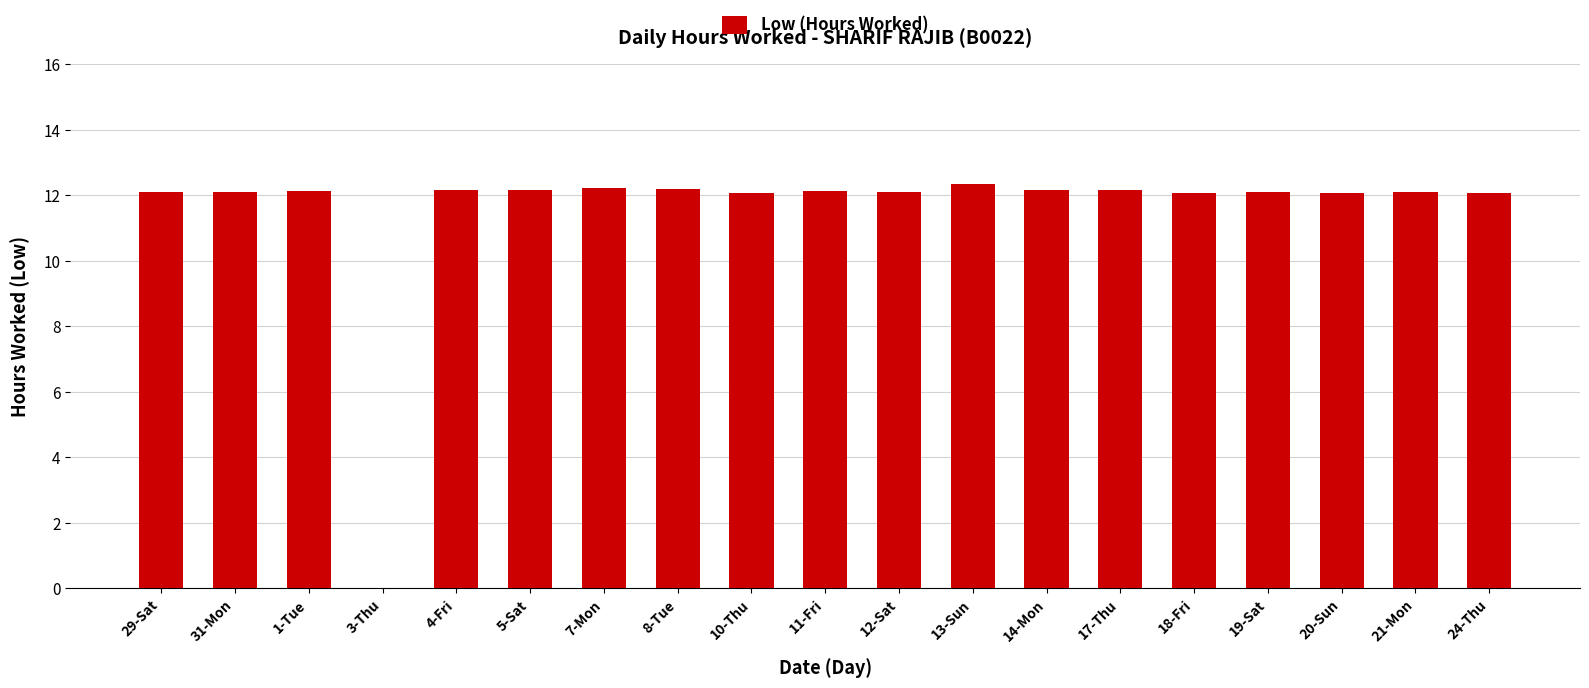

How many values are above zero?

18